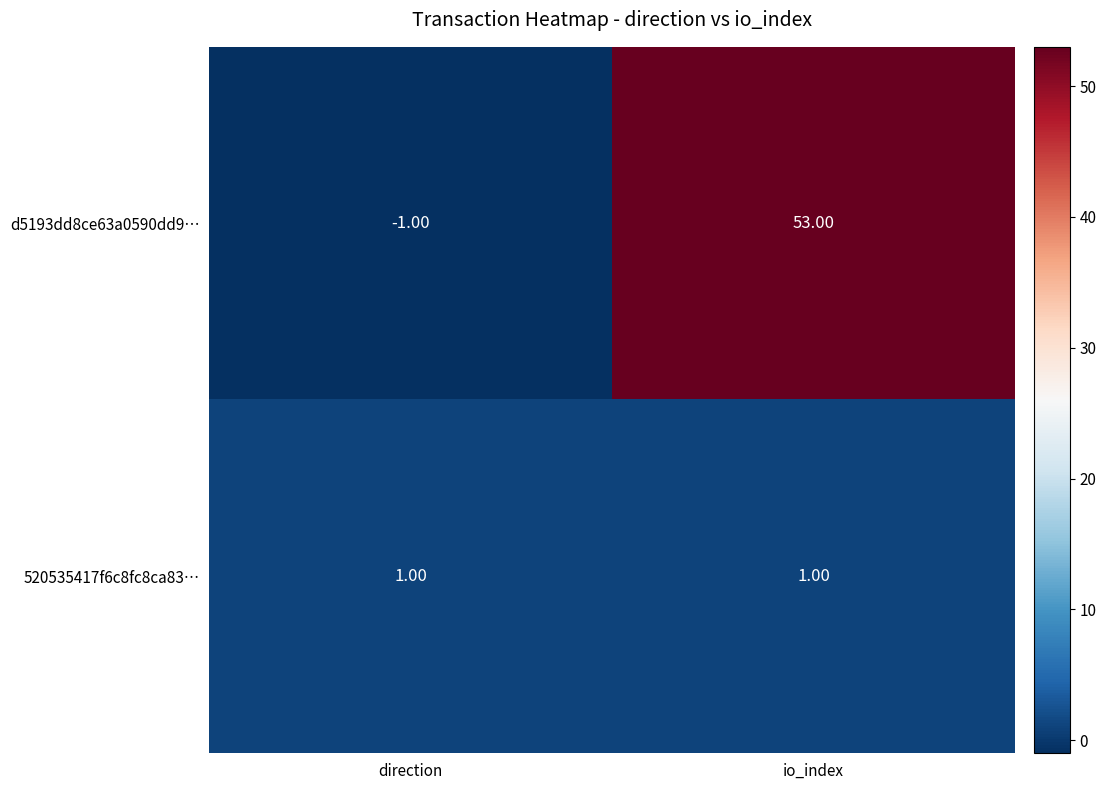

Which category has the highest value across all series?

io_index